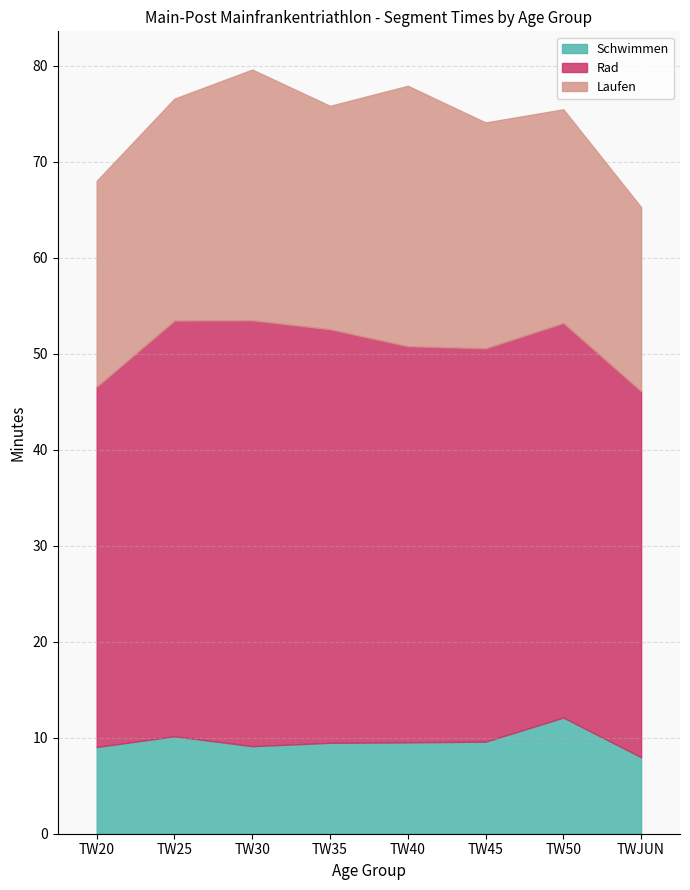

What is the label of the 7th point from the left?

TW50